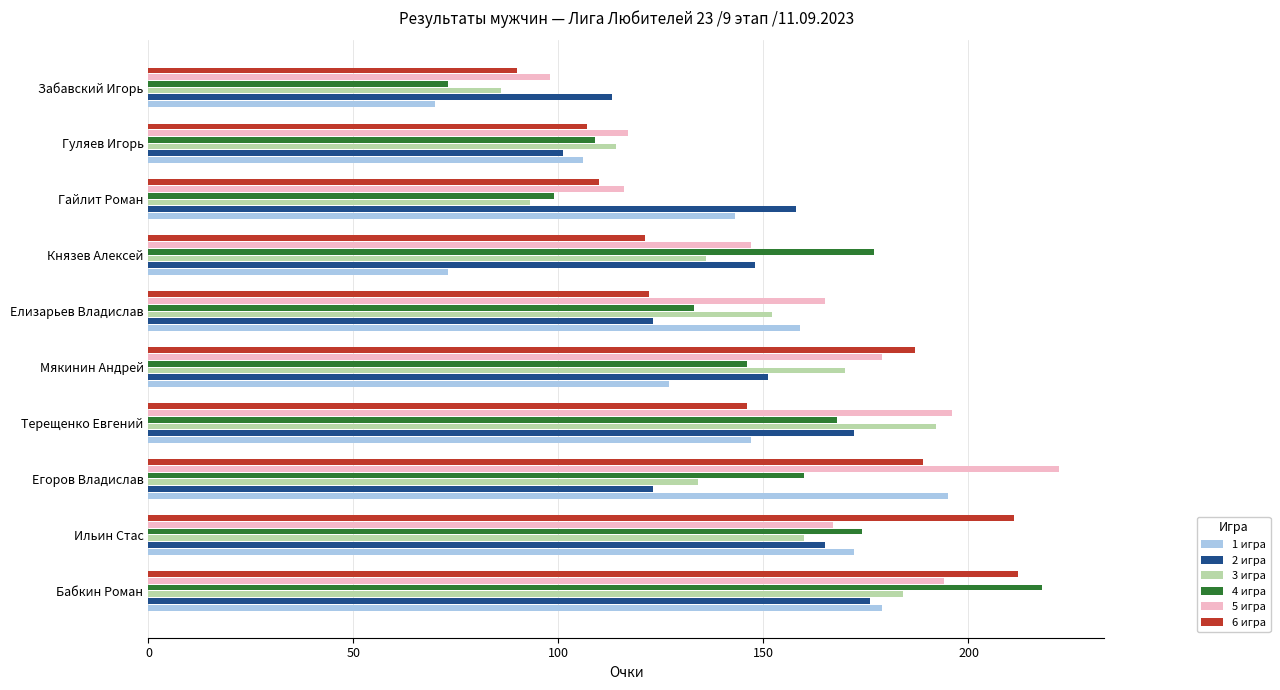

What is the lowest value of the 4 игра series?

73